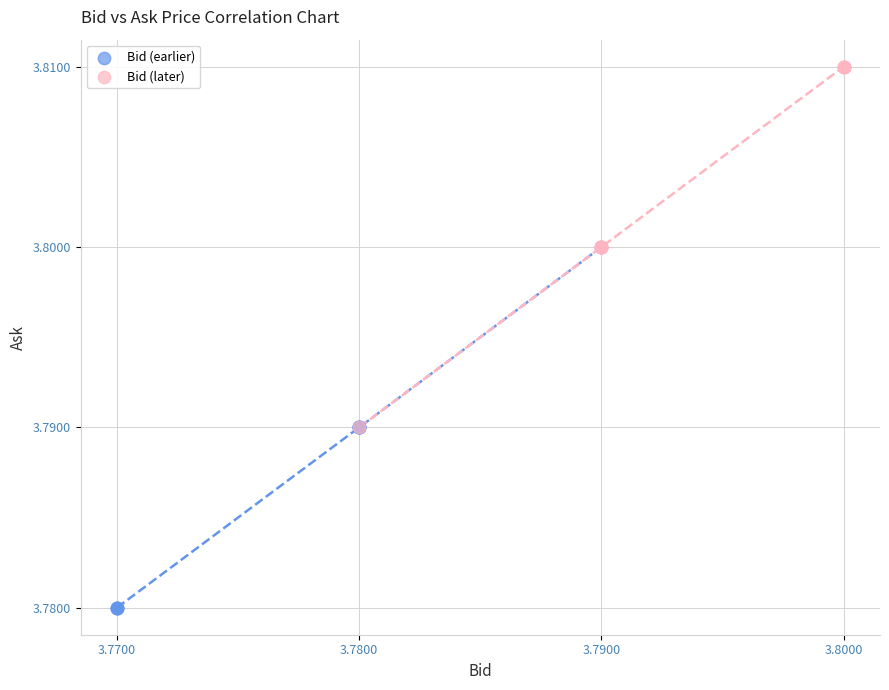

Which series reaches the minimum Y coordinate?

Bid (earlier)